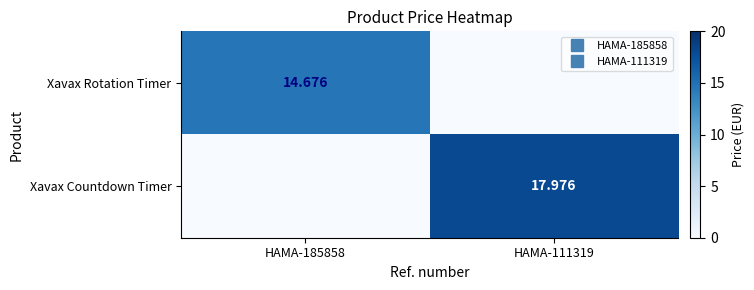

The Xavax Rotation Timer series shows 8.2 at HAMA-111319. True or false?

False